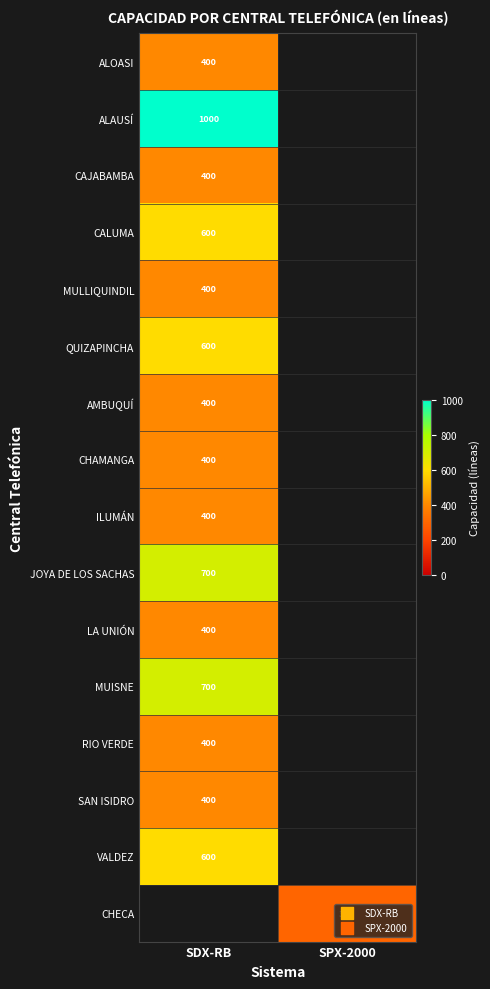

The value of ILUMÁN at SDX-RB is 176. True or false?

False